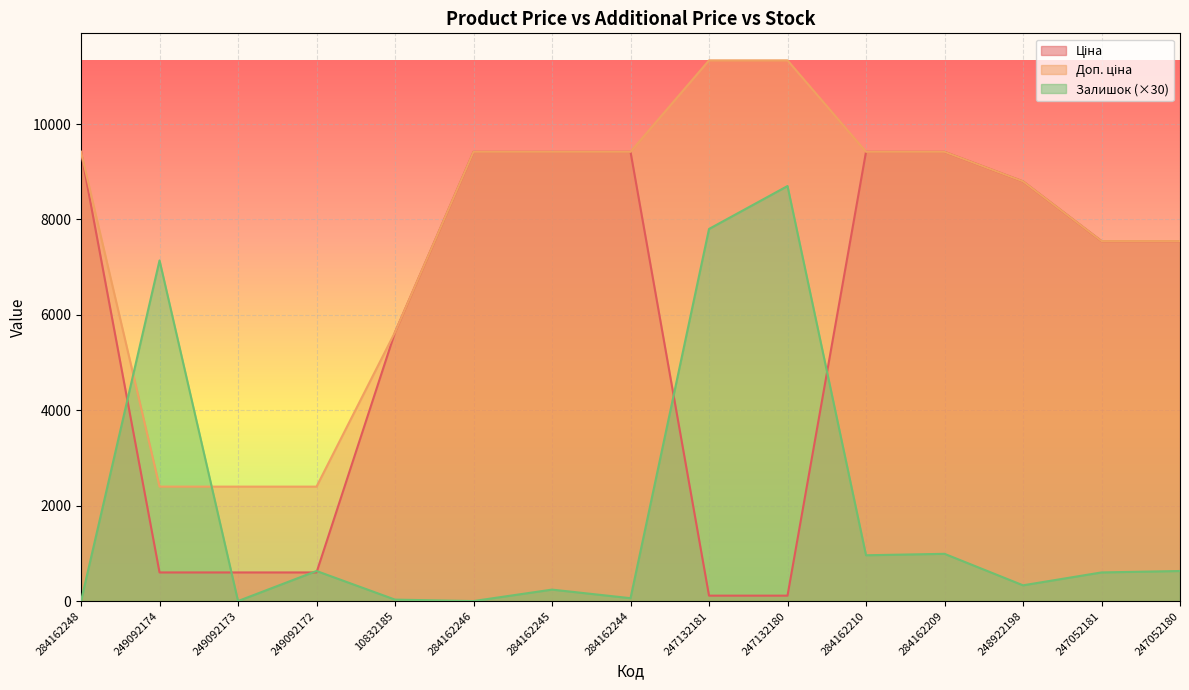

The Залишок series shows 6.9 at 10832185. True or false?

False